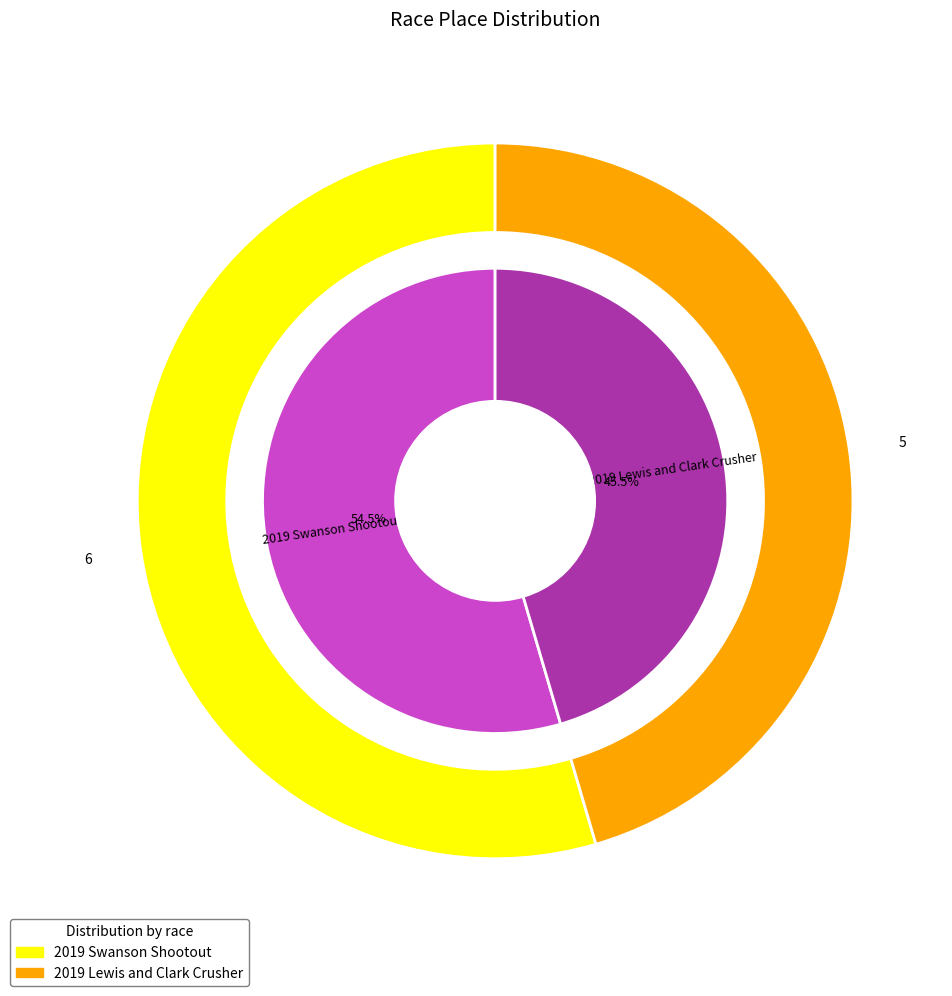

Which slice is the smallest?

2019 Lewis and Clark Crusher